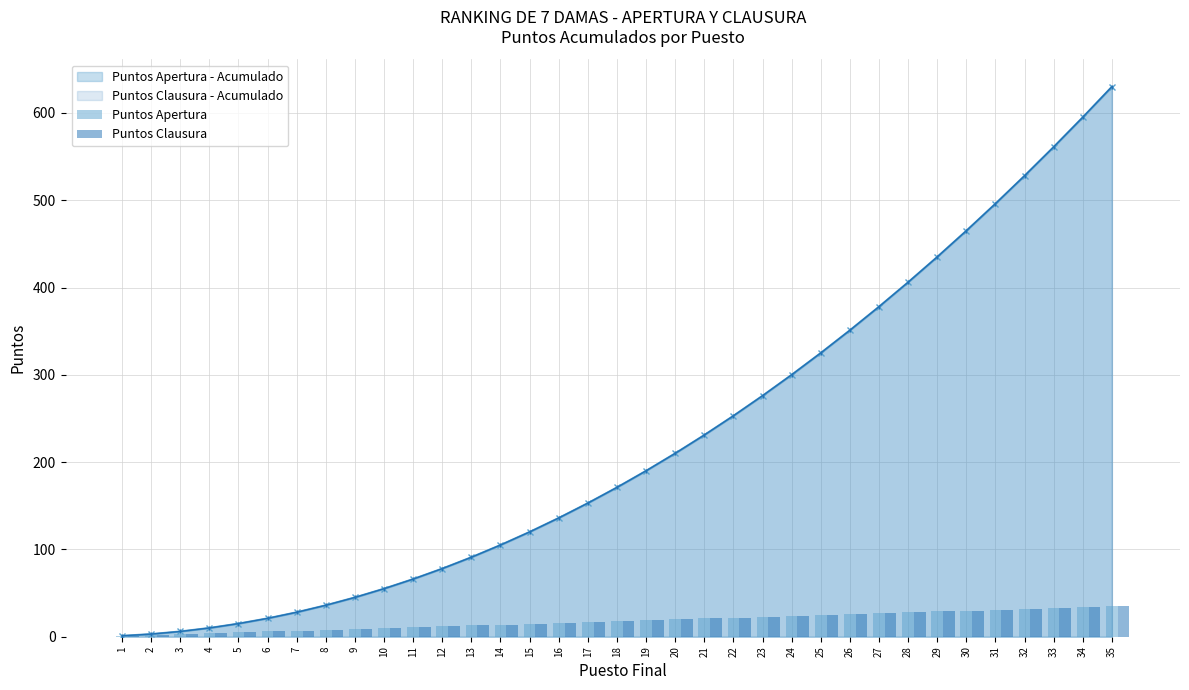

What is the value of the Puntos Apertura bar at the 11th from the left?

11